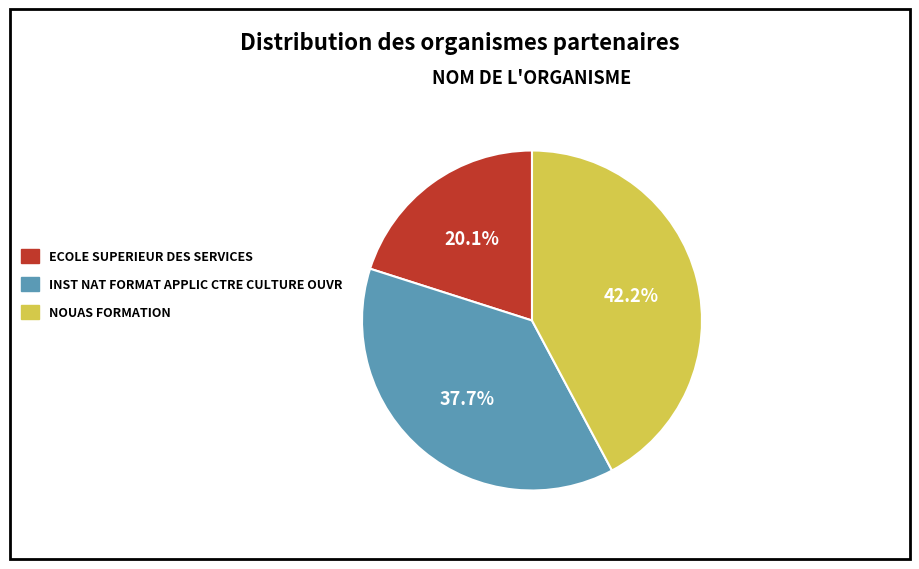

What is the total percentage of INST NAT FORMAT APPLIC CTRE CULTURE OUVR and NOUAS FORMATION?

79.9%